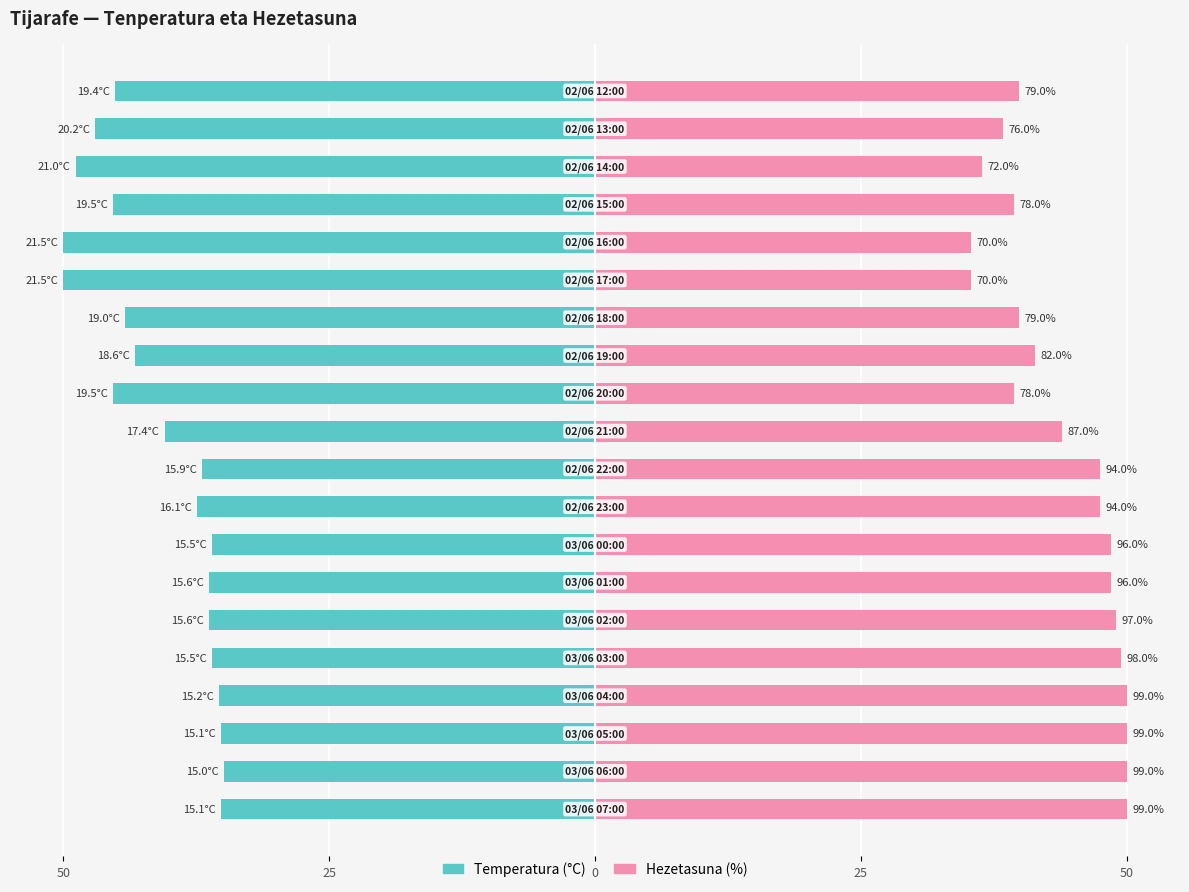

Rank the series by their average value, from highest to lowest.

Hezetasuna (%), Temperatura (°C)